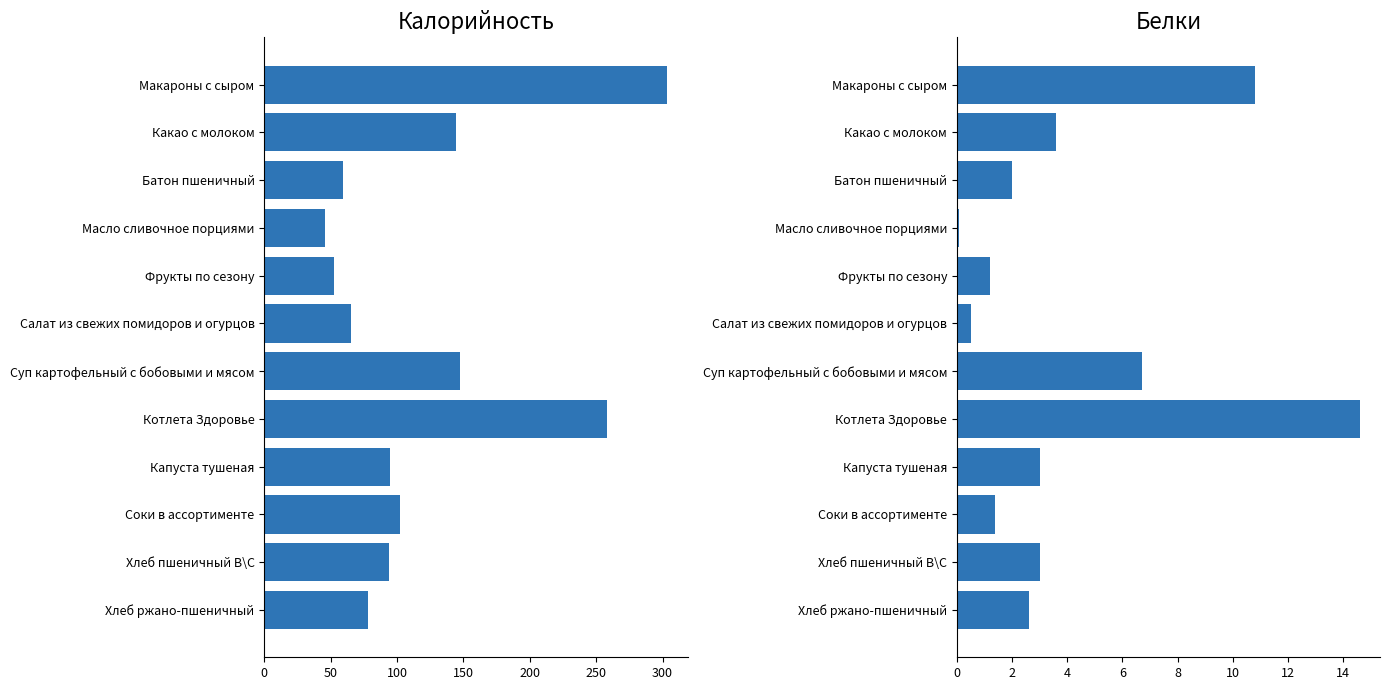

How many bars are there in total?

24